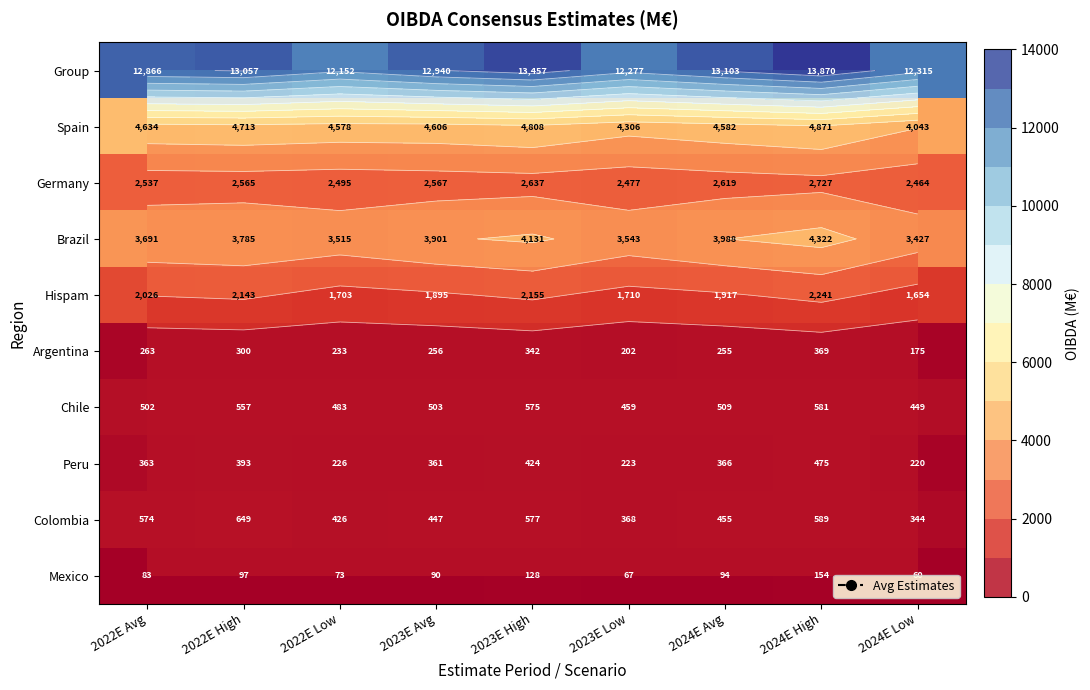

Read the Colombia value at 2022E High.

649.2